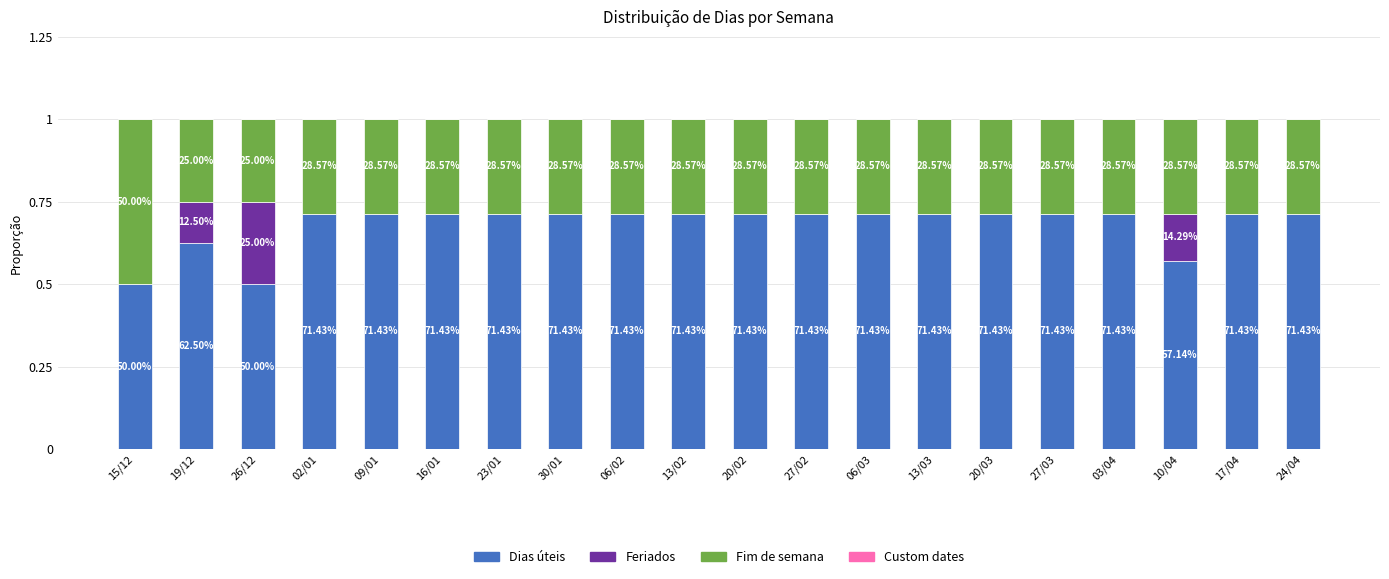

List the labels in order of Fim de semana value, largest first.

15/12, 02/01, 09/01, 16/01, 23/01, 30/01, 06/02, 13/02, 20/02, 27/02, 06/03, 13/03, 20/03, 27/03, 03/04, 10/04, 17/04, 24/04, 19/12, 26/12